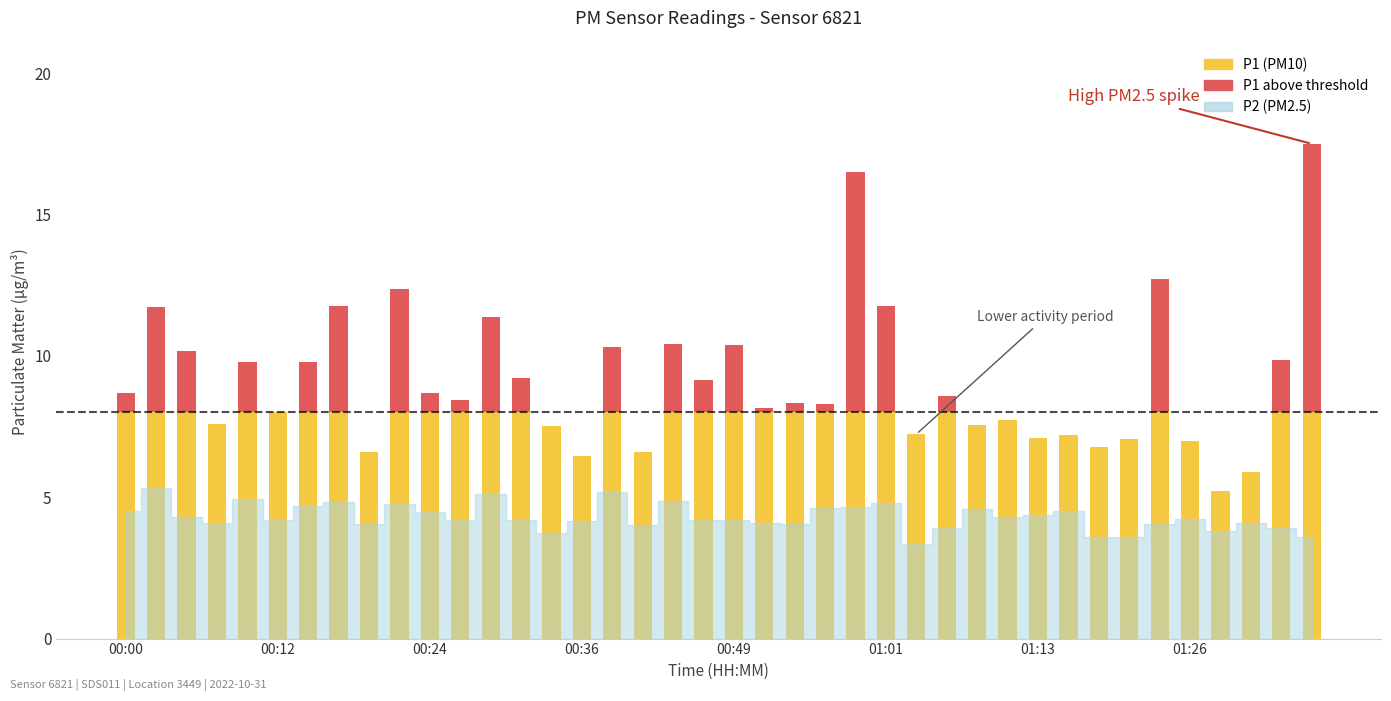

What is the maximum value for P1?

17.5